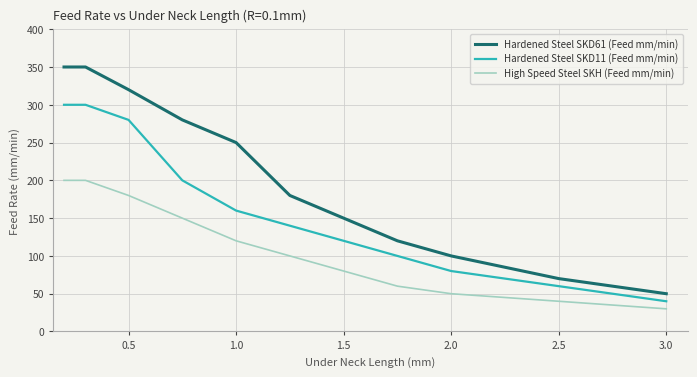

Rank the series by their maximum value, from highest to lowest.

Hardened Steel SKD61 (Feed mm/min), Hardened Steel SKD11 (Feed mm/min), High Speed Steel SKH (Feed mm/min)